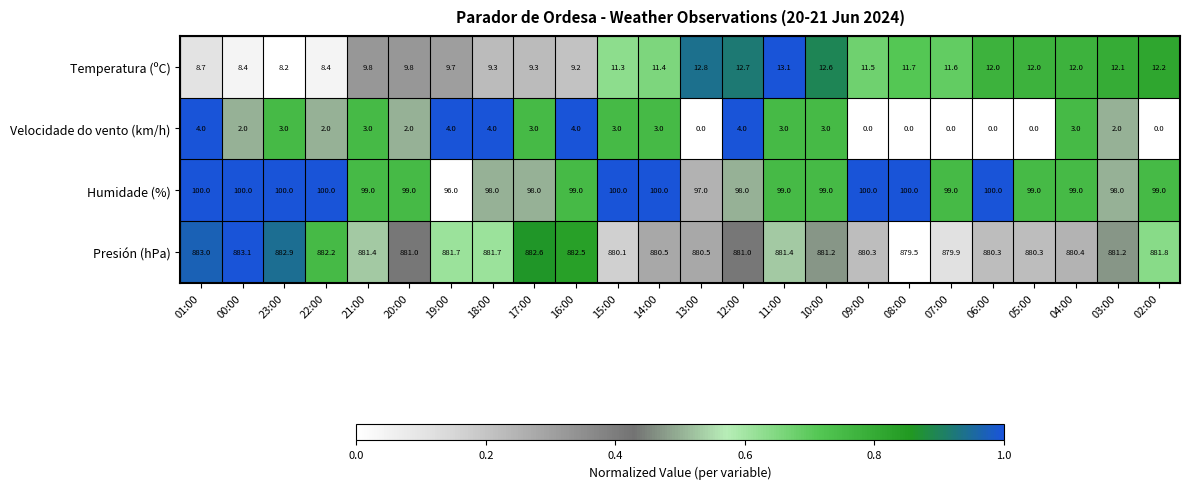

Which series has the largest total across all categories?

Presión (hPa)